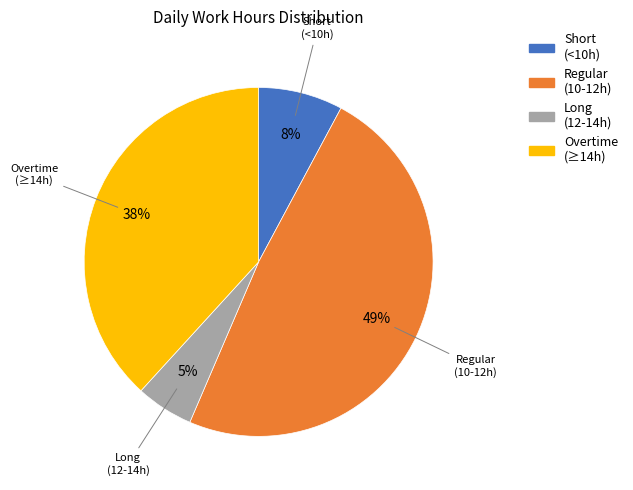

The Short (<10h) slice represents 8% of the pie. True or false?

True